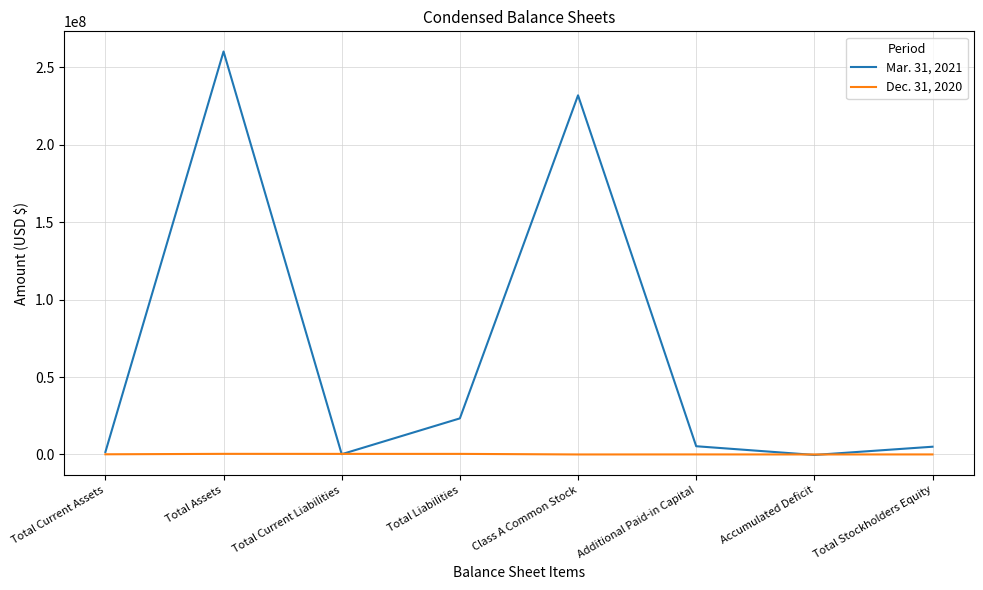

Which series has the largest total across all categories?

Mar. 31, 2021